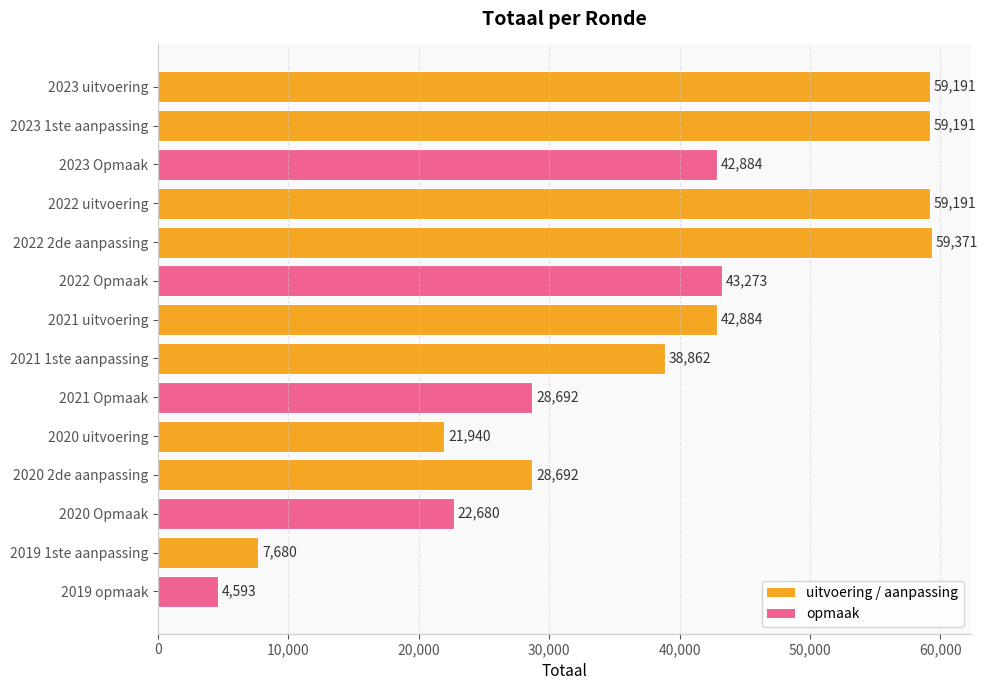

The value at 2022 2de aanpassing is 59371. True or false?

True